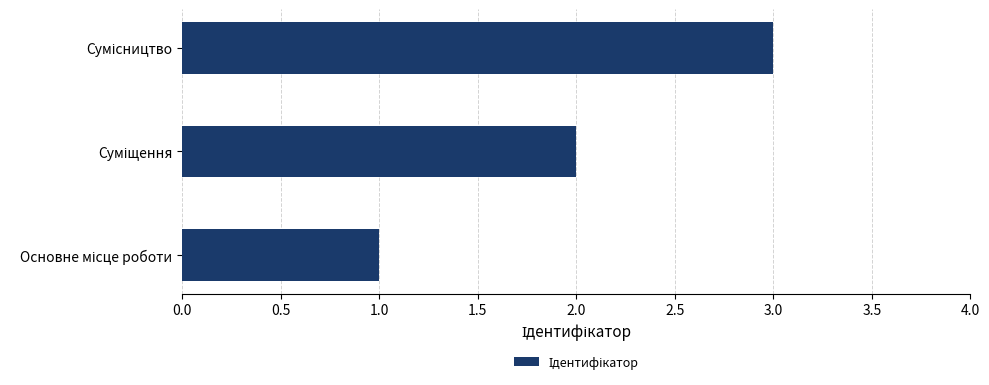

What is the sum of all values?

6